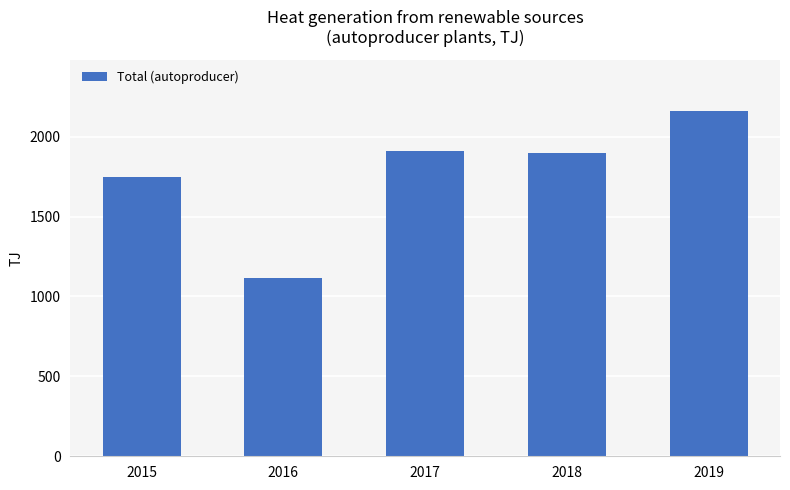

How many bars are there in total?

5